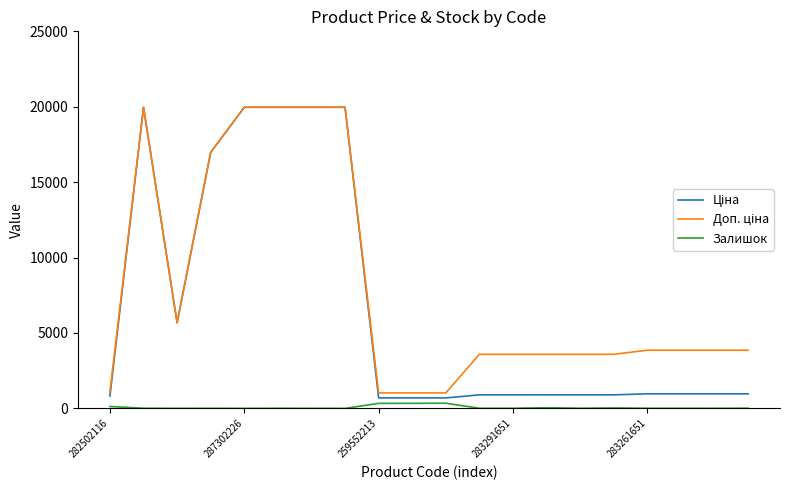

Does the chart display data point markers on the line(s)?

No